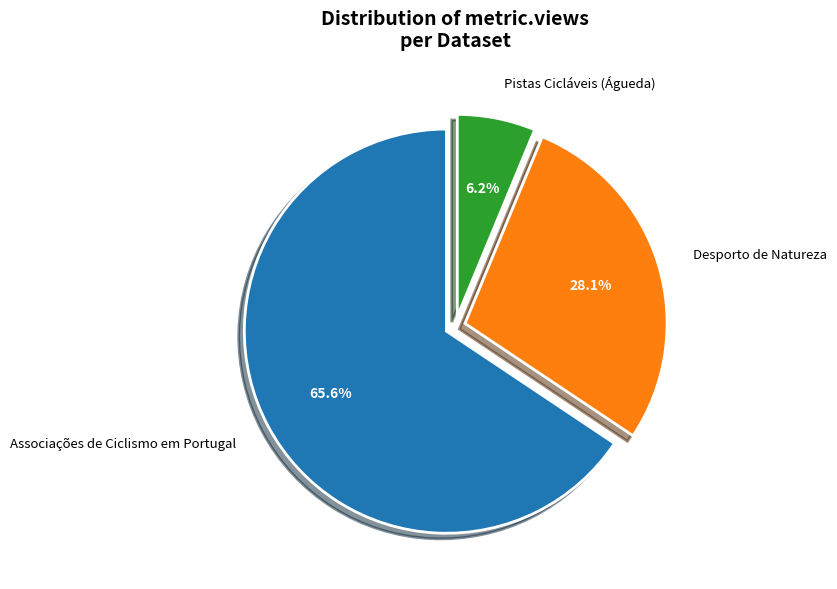

What is the ratio of the value at Associações de Ciclismo em Portugal to the value at Desporto de Natureza?

2.3